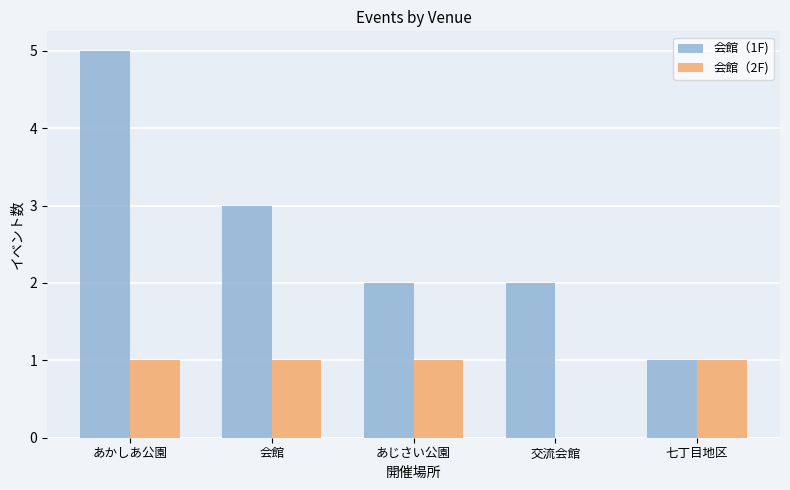

What is the average value of the 会館（2F) series?

1